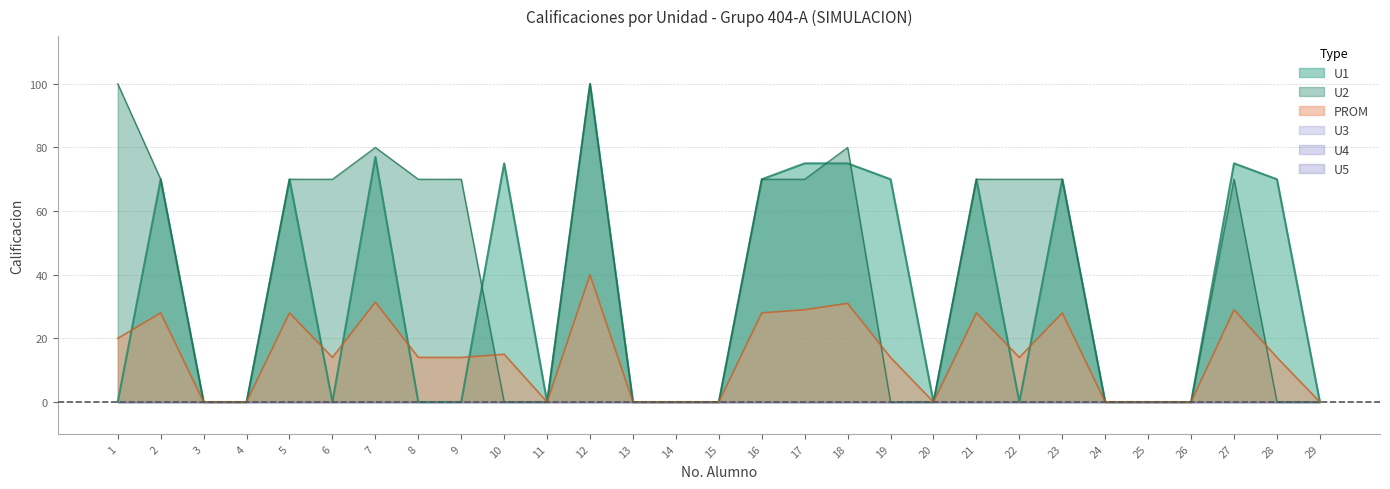

True or false: U1 and U2 cross at least once.

True